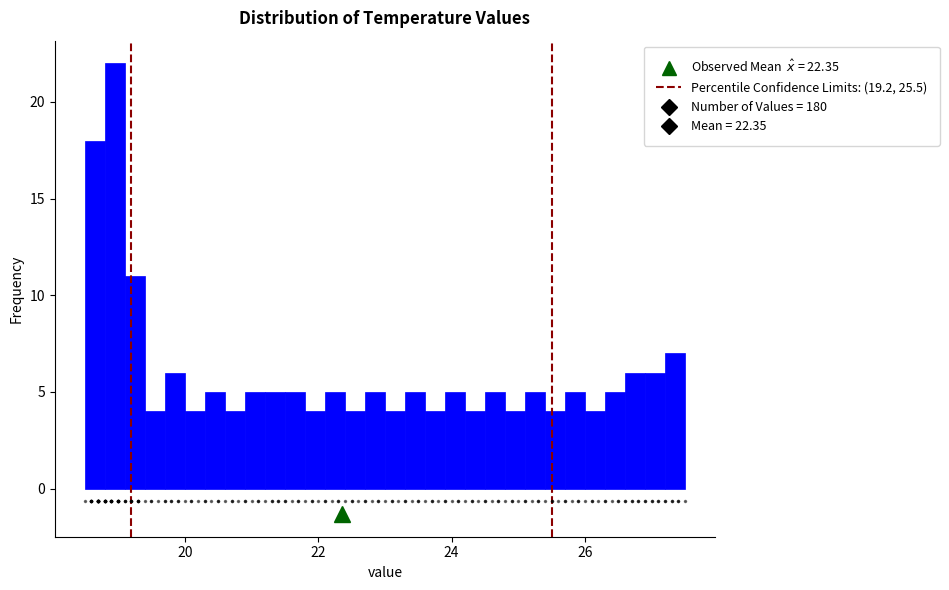

Read against the x-axis, roughly where is the centre of the tallest bar?

19.0